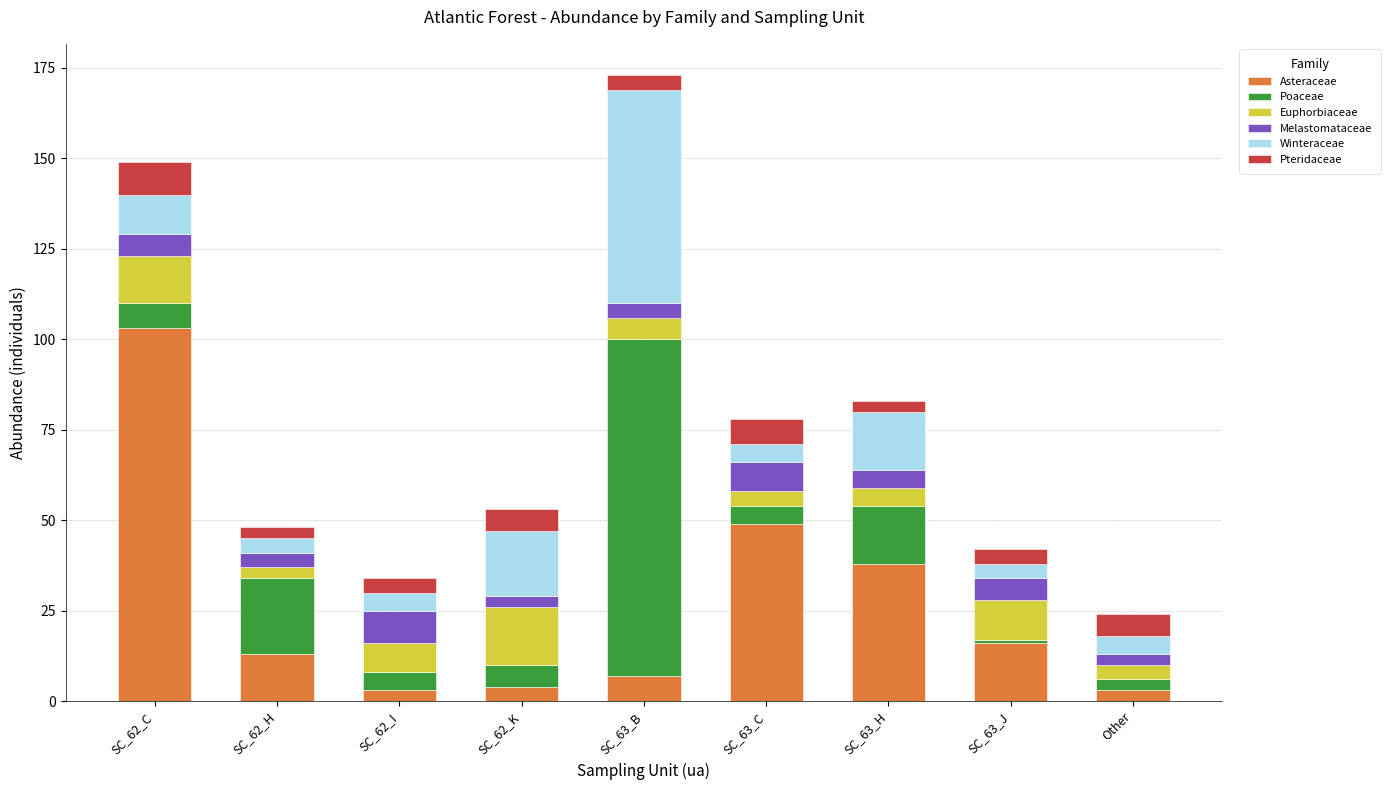

True or false: Asteraceae has a value of 49 at SC_63_C.

True